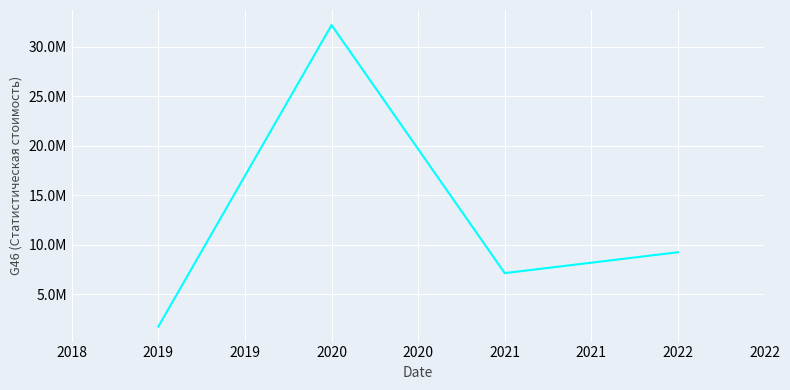

Is this an area chart (filled region under the line)?

No